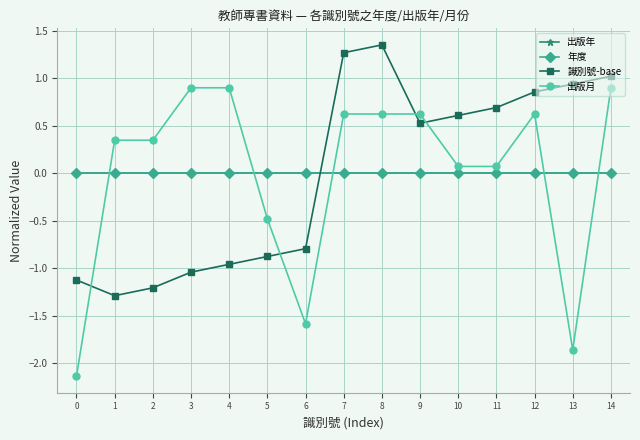

Does the chart have visible grid lines?

Yes